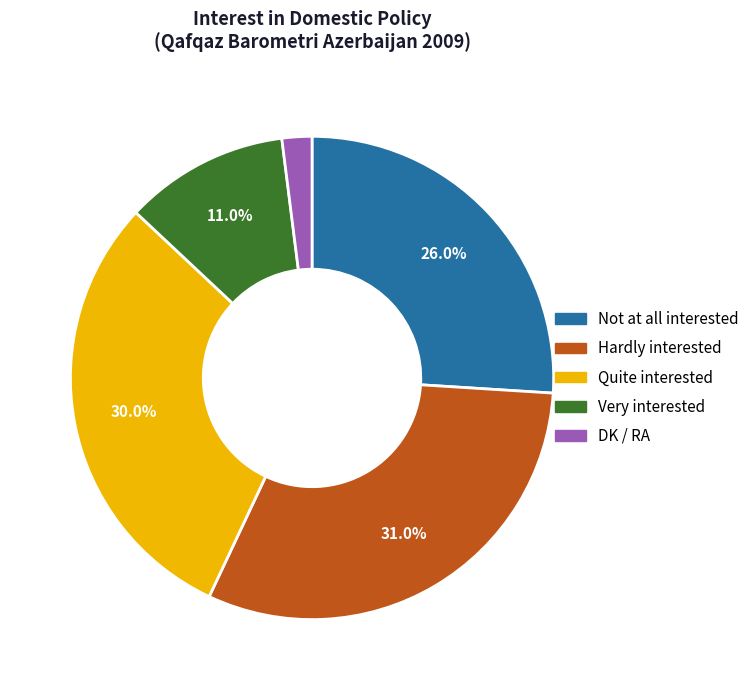

The Quite interested slice represents 20% of the pie. True or false?

False